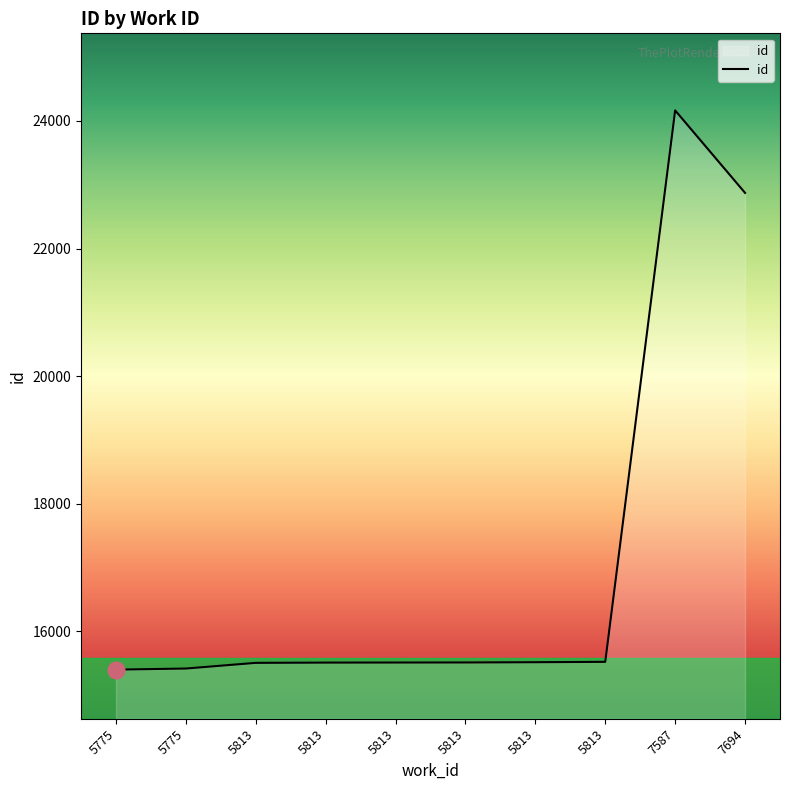

What is the value of the 4th point from the left?

15504